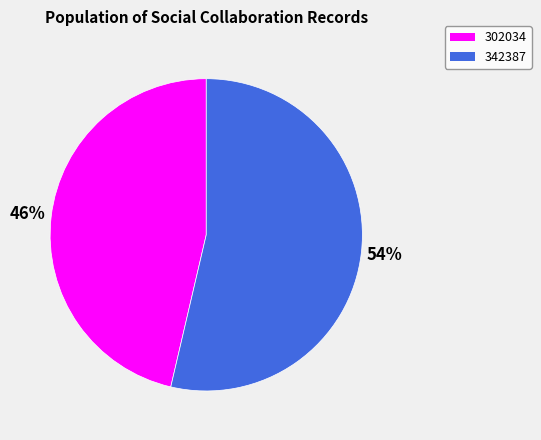

What percentage is the 342387 slice, to the nearest percent?

54%